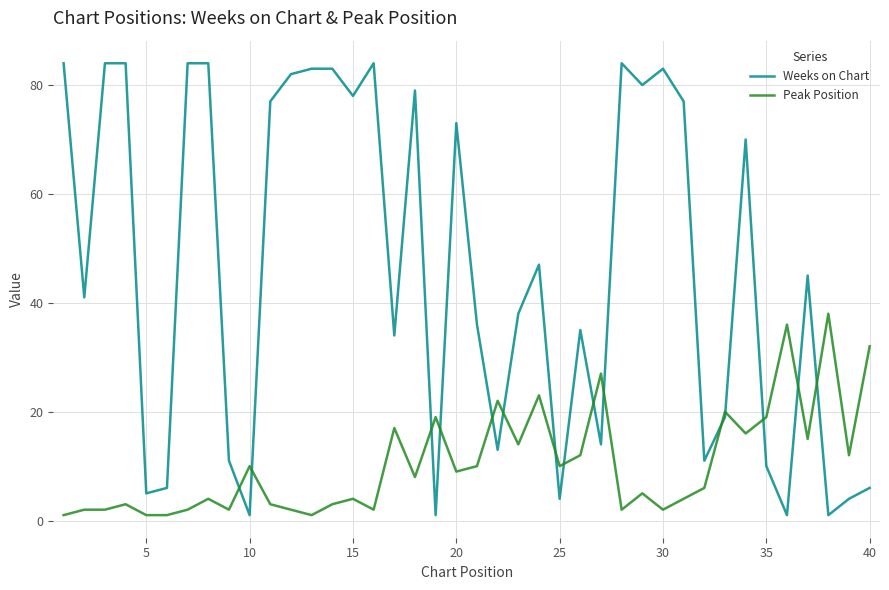

Rank the series by their average value, from lowest to highest.

Peak Position, Weeks on Chart